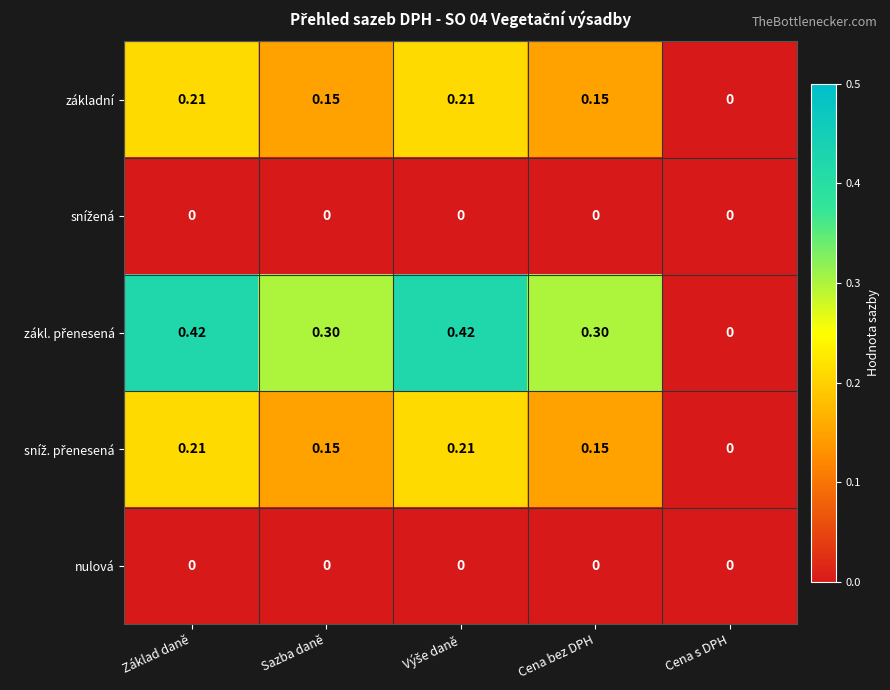

At which label is základní closest to 0?

Cena s DPH